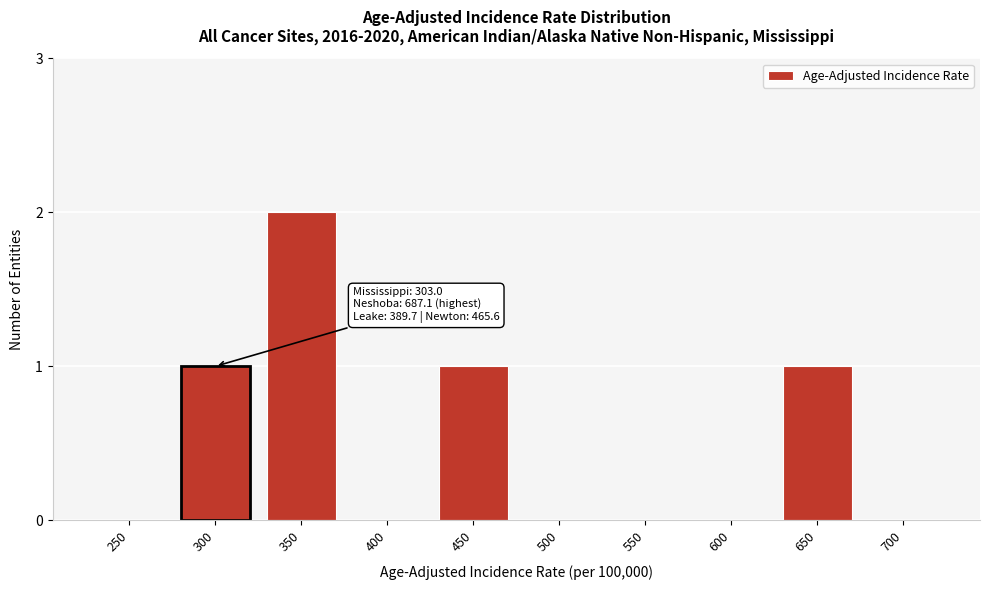

Reading left to right, list all the values displayed in this chart.

250=0	300=1	350=2	400=0	450=1	500=0	550=0	600=0	650=1	700=0